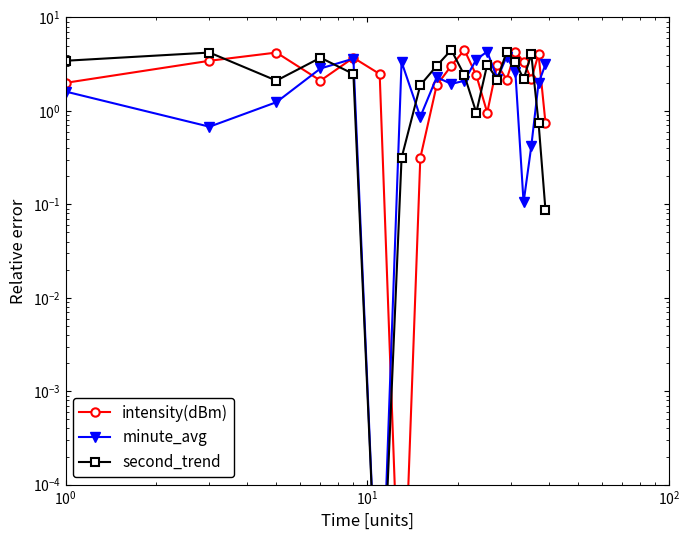

What is the difference between the maximum and minimum values in the second_trend series?

4.5